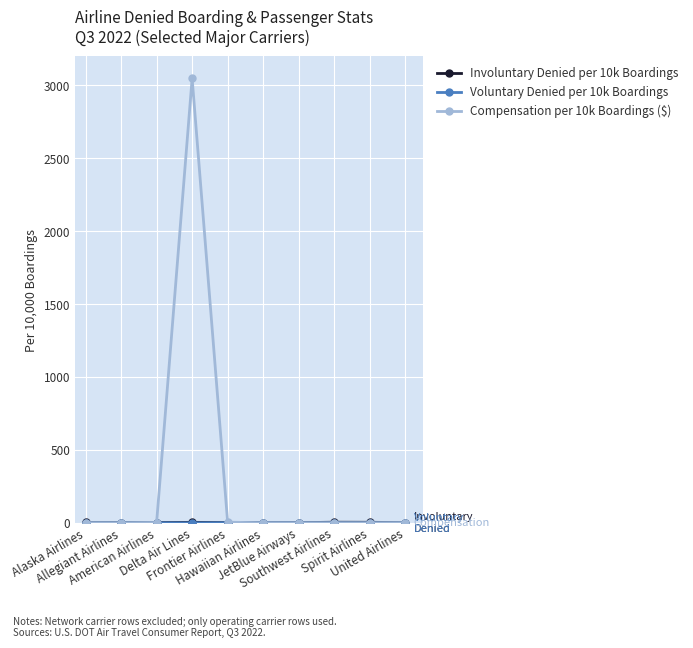

Which series has the widest spread of values?

Compensation per 10k Boardings ($)